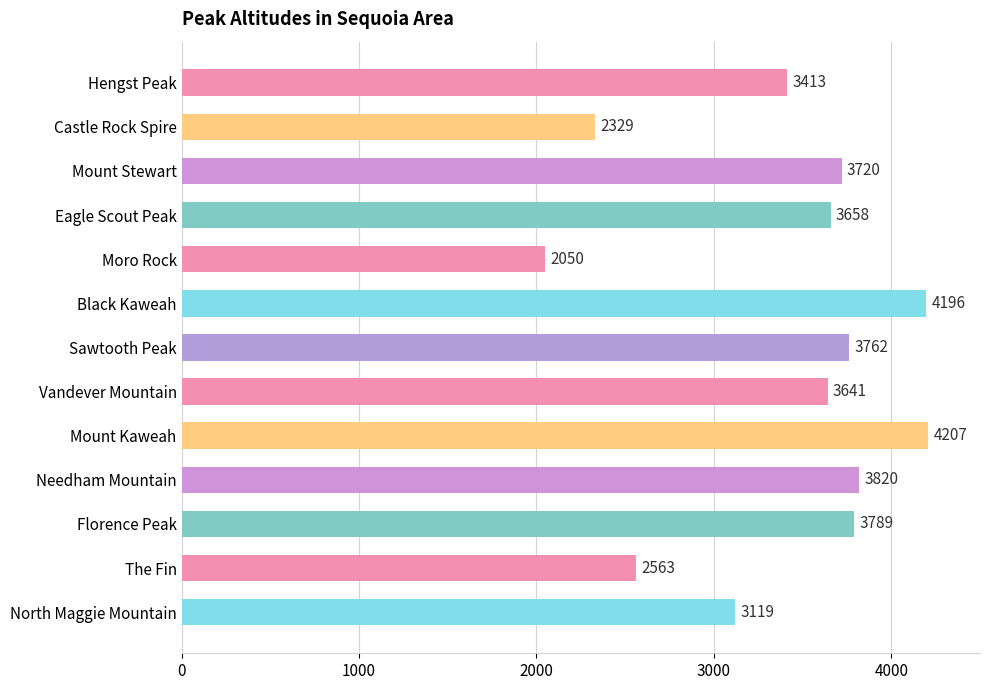

List the labels in order of value, largest first.

Mount Kaweah, Black Kaweah, Needham Mountain, Florence Peak, Sawtooth Peak, Mount Stewart, Eagle Scout Peak, Vandever Mountain, Hengst Peak, North Maggie Mountain, The Fin, Castle Rock Spire, Moro Rock